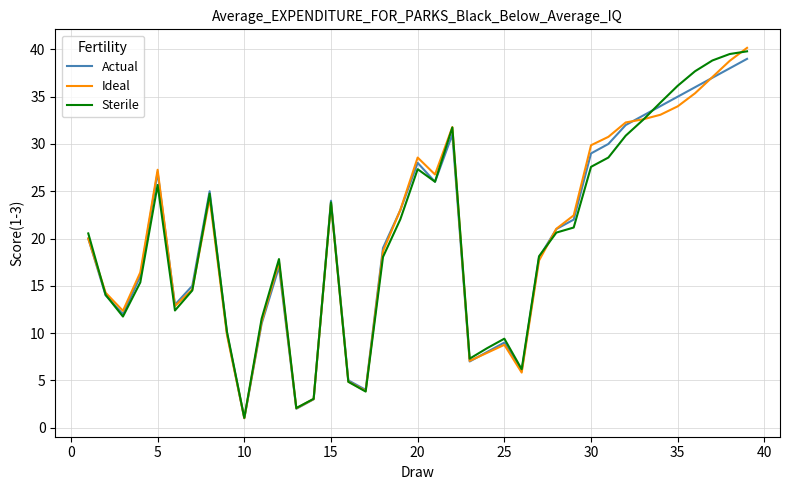

What is the greatest value displayed?

40.2